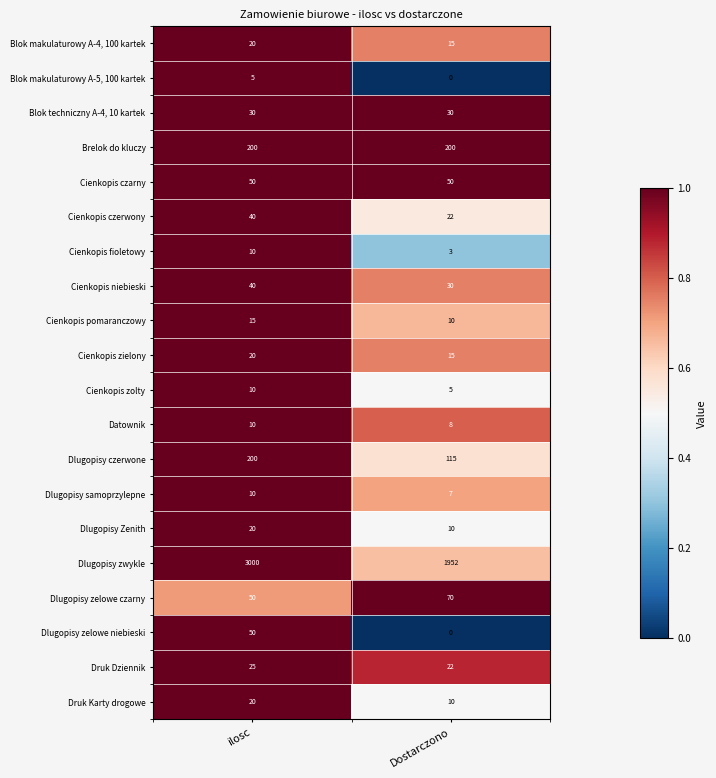

What is the sum of the Druk Dziennik values at Dostarczono and ilosc?

47